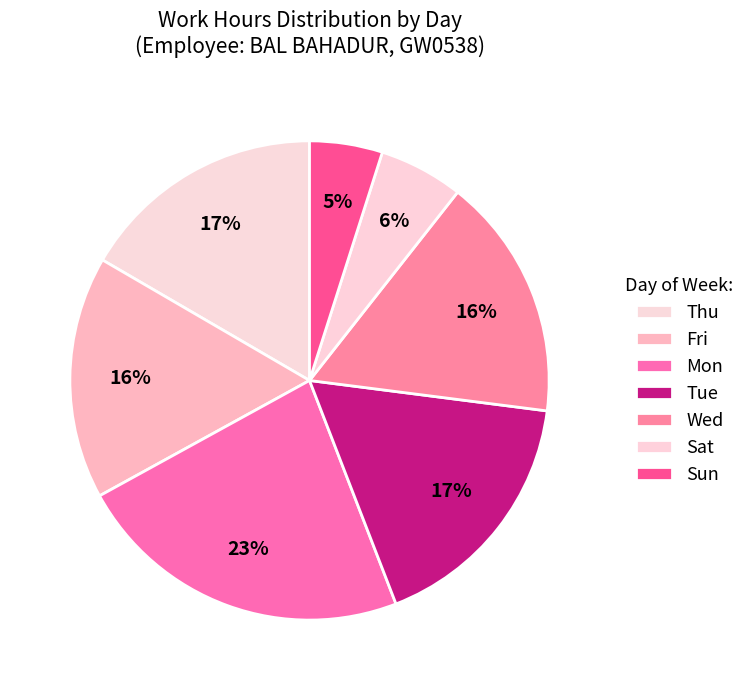

What is the largest slice in the pie chart?

Mon